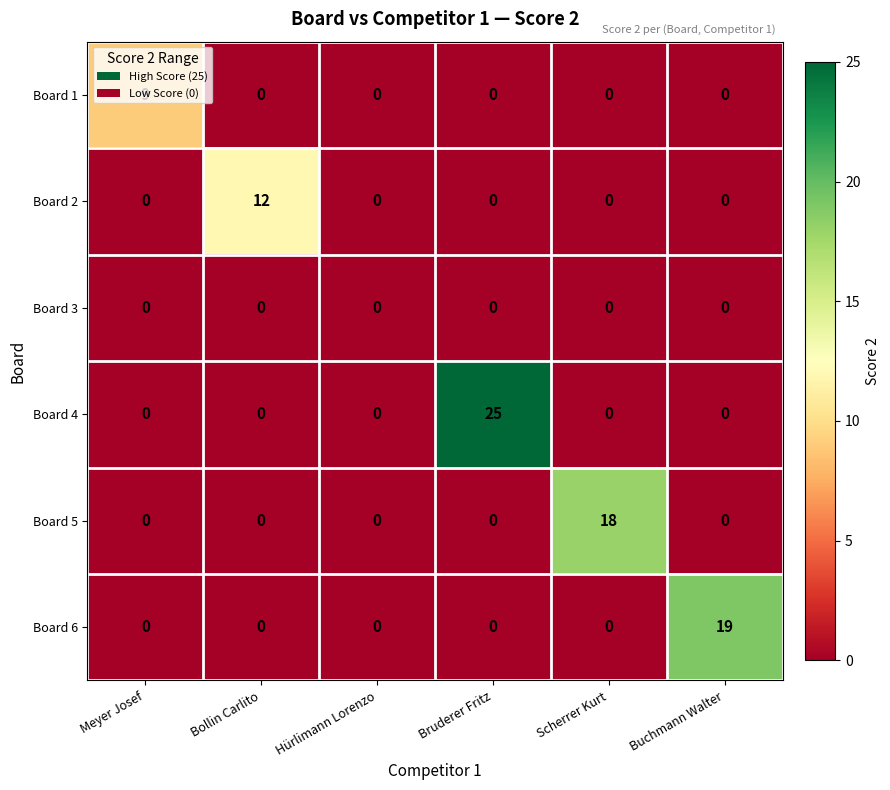

List the series in order of their peak value, highest first.

Board 4, Board 6, Board 5, Board 2, Board 1, Board 3